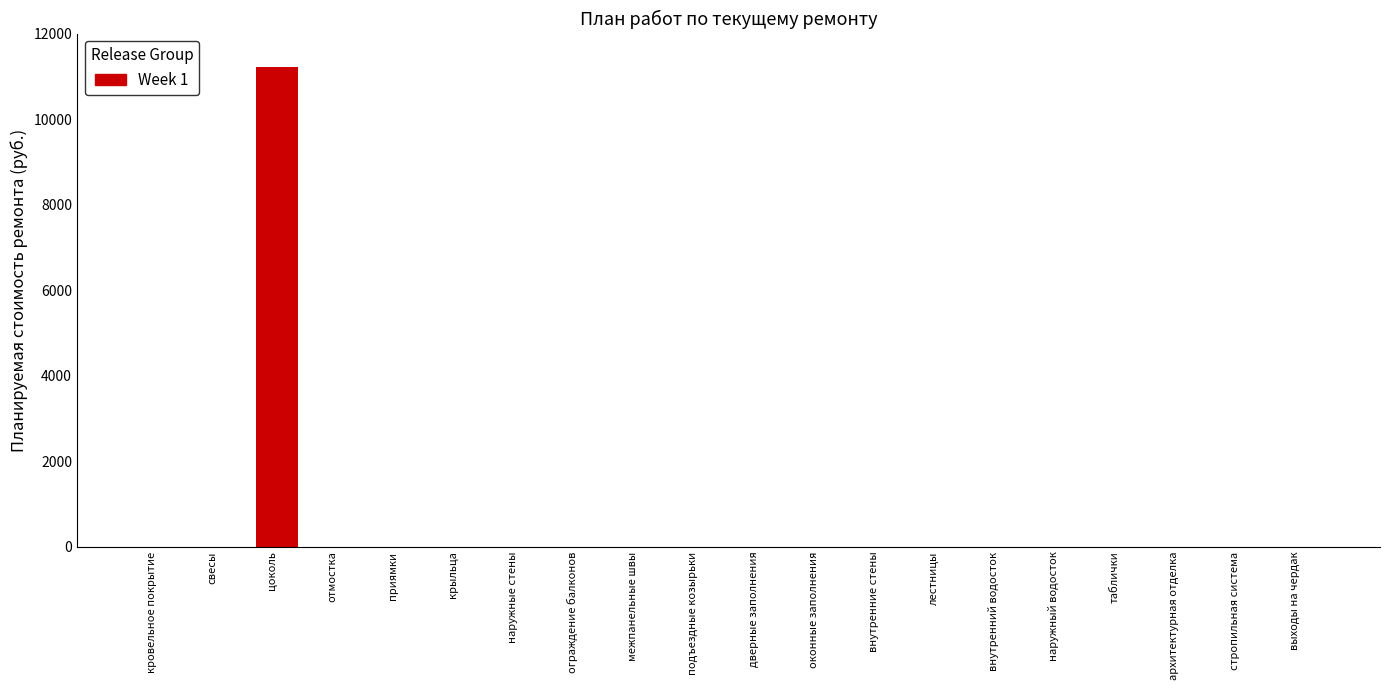

Reading left to right, what are all the values shown in this chart?

кровельное покрытие=0.0	свесы=0.0	цоколь=11226.6	отмостка=0.0	приямки=0.0	крыльца=0.0	наружные стены=0.0	ограждение балконов=0.0	межпанельные швы=0.0	подъездные козырьки=0.0	дверные заполнения=0.0	оконные заполнения=0.0	внутренние стены=0.0	лестницы=0.0	внутренний водосток=0.0	наружный водосток=0.0	таблички=0.0	архитектурная отделка=0.0	стропильная система=0.0	выходы на чердак=0.0